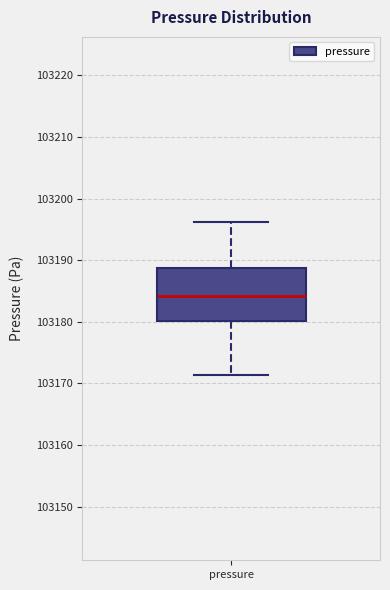

Transcribe this box plot: give where the median line is, the range the box spans, and where the two whiskers end, as read against the y-axis. The values are not printed on the chart, so give them approximately, as read against the axis.

median 103184, box 103180 to 103189, whiskers 103171 to 103196